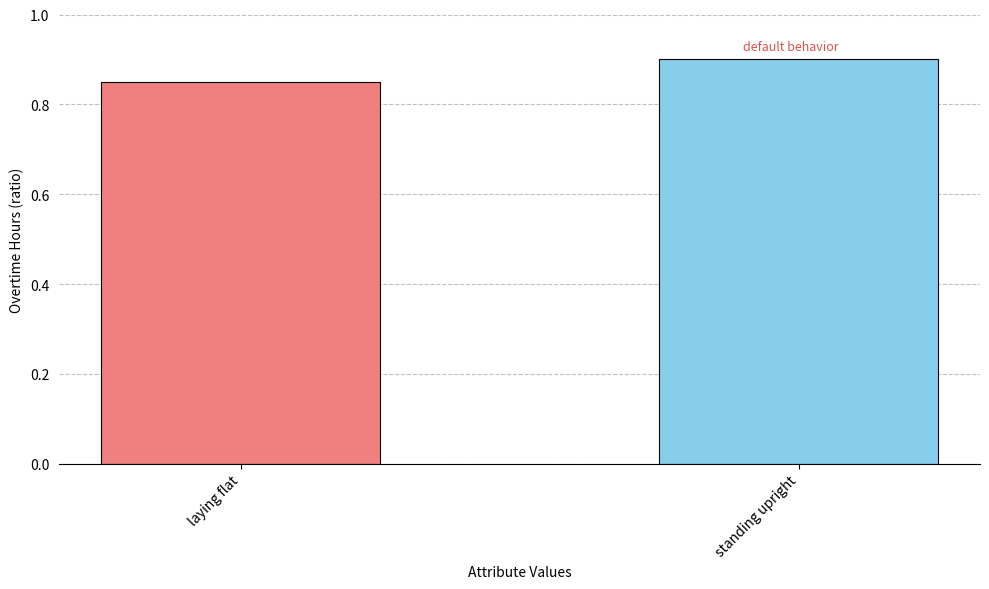

How many bars are there in total?

2